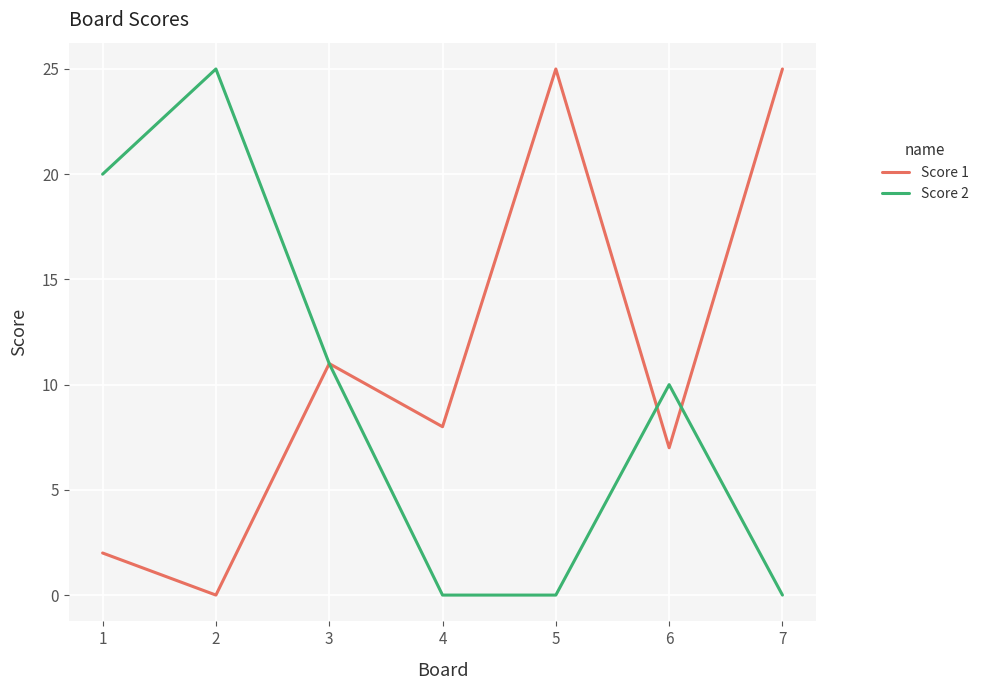

What is the maximum value shown in the chart?

25